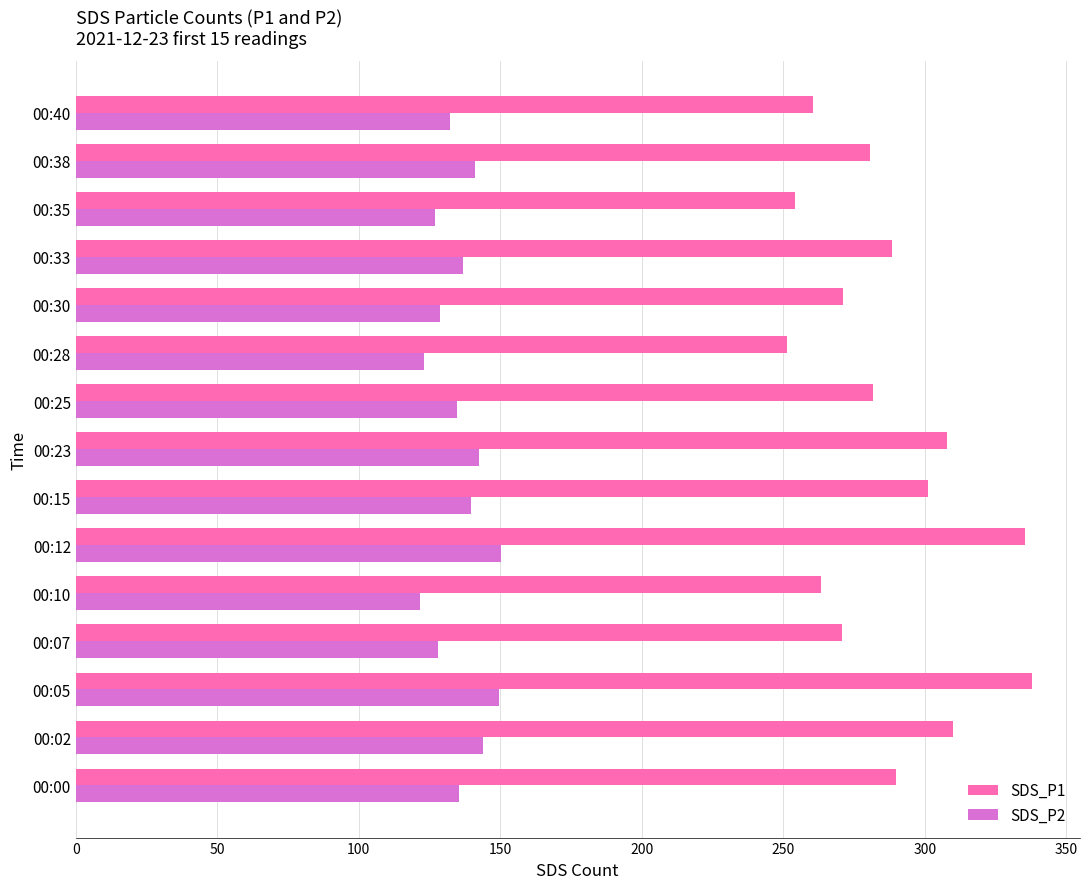

How many series are shown in this chart?

2